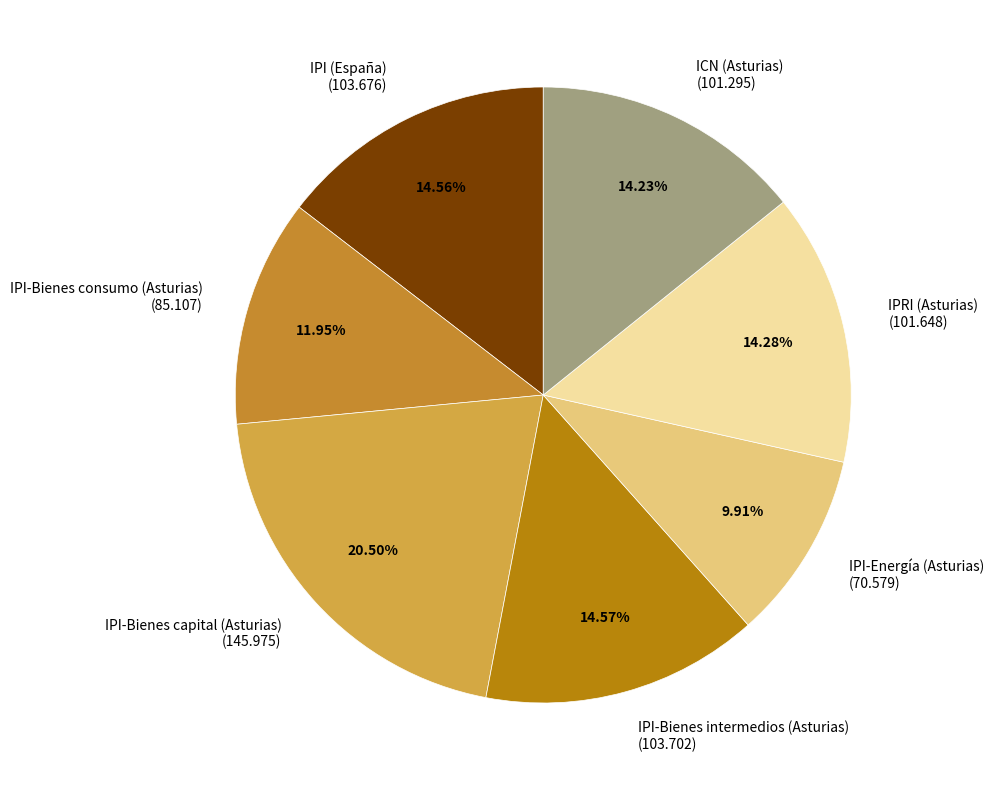

To the nearest percent, what percentage of the pie is ICN (Asturias)?

14%